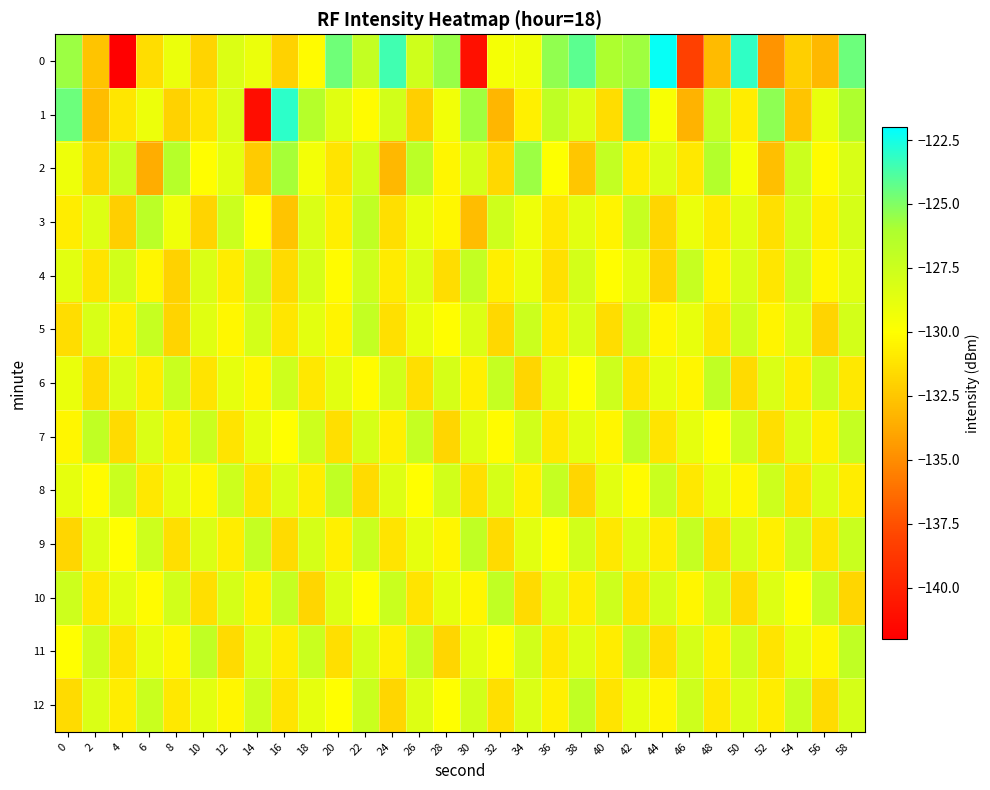

Reading right to left, extract all data points from this chart.

0: 58=-124.6	56=-133.1	54=-132.1	52=-134.7	50=-123.1	48=-132.9	46=-138.2	44=-122.2	42=-125.7	40=-126.0	38=-124.1	36=-125.4	34=-129.3	32=-129.5	30=-141.0	28=-125.6	26=-127.7	24=-123.5	22=-127.1	20=-124.6	18=-130.2	16=-131.9	14=-129.0	12=-128.3	10=-131.9	8=-129.1	6=-131.5	4=-142.1	2=-132.6	0=-125.6
1: 58=-126.1	56=-128.9	54=-132.6	52=-125.3	50=-130.8	48=-127.2	46=-133.4	44=-129.7	42=-124.8	40=-131.5	38=-128.3	36=-126.9	34=-130.6	32=-133.2	30=-125.7	28=-129.4	26=-132.1	24=-127.8	22=-130.2	20=-128.5	18=-126.4	16=-123.1	14=-141.2	12=-128.1	10=-131.2	8=-132.0	6=-129.2	4=-131.1	2=-132.9	0=-124.5
2: 58=-128.1	56=-130.2	54=-127.5	52=-132.8	50=-129.6	48=-126.3	46=-131.0	44=-128.4	42=-130.8	40=-127.1	38=-132.5	36=-129.9	34=-125.6	32=-131.7	30=-128.0	28=-130.4	26=-126.7	24=-133.1	22=-127.8	20=-131.2	18=-129.5	16=-125.9	14=-132.3	12=-128.7	10=-130.1	8=-126.5	6=-133.6	4=-127.4	2=-131.8	0=-129.2
3: 58=-128.0	56=-130.6	54=-127.9	52=-131.3	50=-128.5	48=-130.9	46=-129.1	44=-131.8	42=-127.3	40=-130.5	38=-128.6	36=-131.0	34=-129.2	32=-127.7	30=-132.9	28=-130.3	26=-128.9	24=-131.4	22=-127.0	20=-130.7	18=-128.2	16=-132.6	14=-130.0	12=-127.5	10=-131.9	8=-129.3	6=-126.7	4=-132.1	2=-128.4	0=-130.8
4: 58=-128.5	56=-130.3	54=-127.7	52=-131.1	50=-128.1	48=-130.5	46=-127.3	44=-131.9	42=-128.7	40=-130.1	38=-127.9	36=-131.3	34=-128.9	32=-130.7	30=-127.1	28=-131.5	26=-128.3	24=-130.9	22=-127.6	20=-130.2	18=-128.0	16=-131.6	14=-127.4	12=-130.8	10=-128.2	8=-132.0	6=-130.4	4=-127.8	2=-131.2	0=-128.6
5: 58=-127.9	56=-131.9	54=-128.3	52=-130.5	50=-127.7	48=-131.1	46=-128.9	44=-130.3	42=-127.7	40=-131.5	38=-128.1	36=-130.9	34=-127.5	32=-131.7	30=-128.3	28=-130.1	26=-128.9	24=-131.3	22=-127.1	20=-130.5	18=-128.7	16=-131.1	14=-127.9	12=-130.3	10=-128.5	8=-131.9	6=-127.3	4=-130.7	2=-128.1	0=-131.5
6: 58=-131.0	56=-127.4	54=-130.8	52=-128.2	50=-131.6	48=-127.0	46=-130.4	44=-128.8	42=-131.2	40=-127.6	38=-130.0	36=-128.4	34=-131.8	32=-127.2	30=-130.6	28=-128.0	26=-131.4	24=-127.8	22=-130.2	20=-128.6	18=-131.0	16=-127.6	14=-130.4	12=-128.8	10=-131.2	8=-127.4	6=-130.8	4=-128.2	2=-131.6	0=-129.0
7: 58=-127.2	56=-130.6	54=-128.2	52=-131.4	50=-127.6	48=-130.0	46=-128.8	44=-131.2	42=-127.0	40=-130.4	38=-128.6	36=-131.0	34=-127.8	32=-130.2	30=-128.4	28=-131.8	26=-127.2	24=-130.6	22=-128.0	20=-131.4	18=-127.6	16=-130.0	14=-128.8	12=-131.2	10=-127.4	8=-130.8	6=-128.2	4=-131.6	2=-127.0	0=-130.4
8: 58=-130.8	56=-128.2	54=-131.2	52=-127.6	50=-130.4	48=-128.8	46=-131.0	44=-127.4	42=-130.2	40=-128.6	38=-131.8	36=-127.2	34=-130.6	32=-128.0	30=-131.4	28=-127.8	26=-130.0	24=-128.4	22=-131.6	20=-127.0	18=-130.8	16=-128.2	14=-131.2	12=-127.6	10=-130.4	8=-128.6	6=-131.0	4=-127.4	2=-130.2	0=-128.8
9: 58=-127.4	56=-131.2	54=-127.6	52=-130.6	50=-128.0	48=-131.4	46=-127.2	44=-130.8	42=-128.4	40=-131.0	38=-127.8	36=-130.2	34=-128.6	32=-131.6	30=-127.0	28=-130.4	26=-128.8	24=-131.2	22=-127.4	20=-130.6	18=-128.0	16=-131.6	14=-127.2	12=-130.8	10=-128.2	8=-131.4	6=-127.6	4=-130.0	2=-128.4	0=-131.8
10: 58=-131.8	56=-127.2	54=-130.0	52=-128.4	50=-131.6	48=-127.8	46=-130.4	44=-128.0	42=-131.2	40=-127.6	38=-130.8	36=-128.2	34=-131.6	32=-127.0	30=-130.4	28=-128.8	26=-131.2	24=-127.4	22=-130.0	20=-128.4	18=-131.8	16=-127.2	14=-130.6	12=-128.0	10=-131.4	8=-127.8	6=-130.2	4=-128.6	2=-131.0	0=-127.6
11: 58=-127.0	56=-130.4	54=-128.8	52=-131.2	50=-127.6	48=-130.6	46=-128.0	44=-131.4	42=-127.2	40=-130.8	38=-128.4	36=-131.0	34=-127.8	32=-130.2	30=-128.6	28=-131.8	26=-127.2	24=-130.6	22=-128.0	20=-131.4	18=-127.4	16=-130.8	14=-128.2	12=-131.6	10=-127.0	8=-130.4	6=-128.8	4=-131.2	2=-127.6	0=-130.0
12: 58=-128.0	56=-131.6	54=-127.4	52=-130.8	50=-128.2	48=-131.0	46=-127.6	44=-130.4	42=-128.8	40=-131.2	38=-127.0	36=-130.6	34=-128.2	32=-131.4	30=-127.8	28=-130.0	26=-128.4	24=-131.8	22=-127.4	20=-130.0	18=-128.8	16=-131.2	14=-127.6	12=-130.4	10=-128.6	8=-131.0	6=-127.4	4=-130.8	2=-128.2	0=-131.6